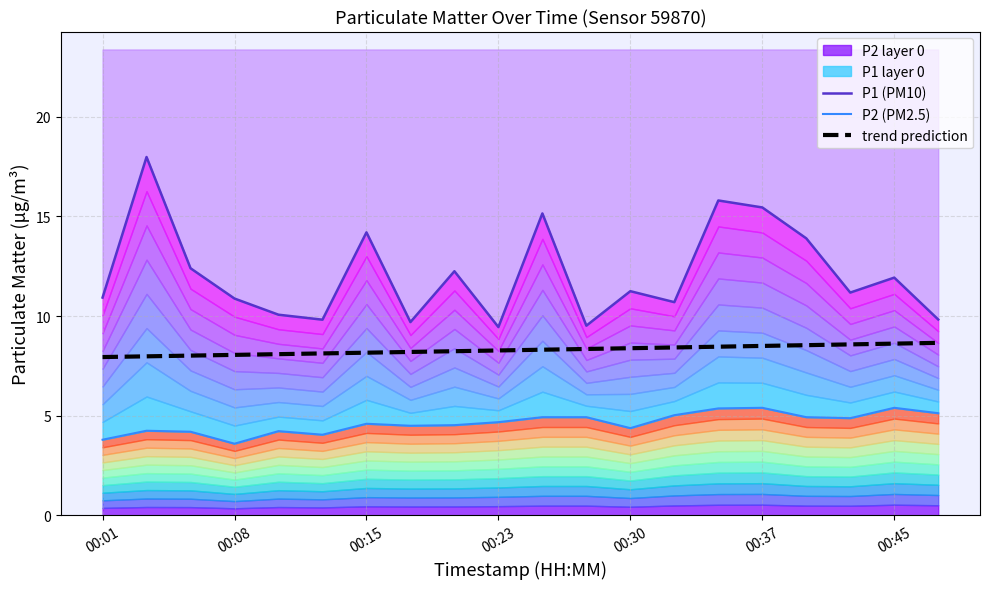

The value of trend prediction at 00:30 is 12.5. True or false?

False